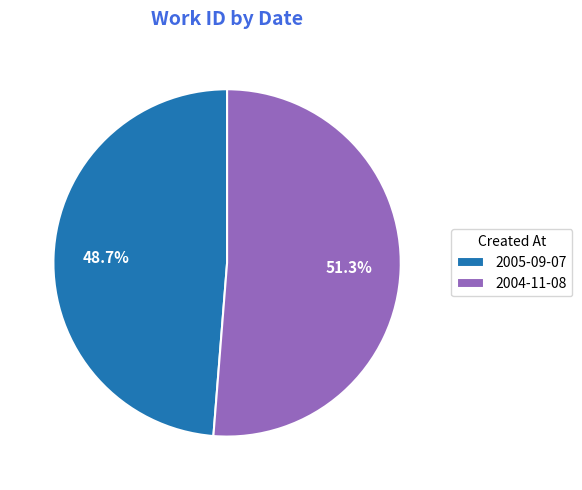

What is the ratio of the value at 2004-11-08 to the value at 2005-09-07?

1.1